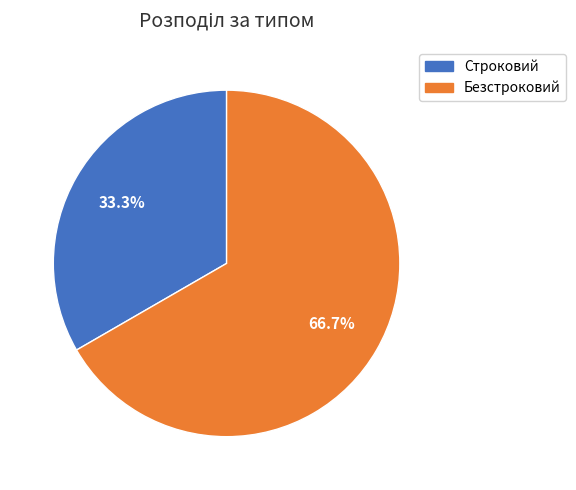

Which slice is the smallest?

Строковий